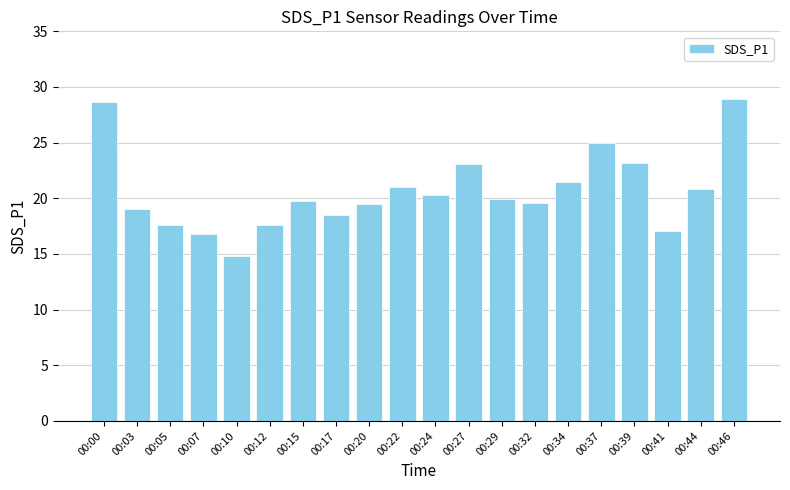

The value at 00:46 is 13.1. True or false?

False